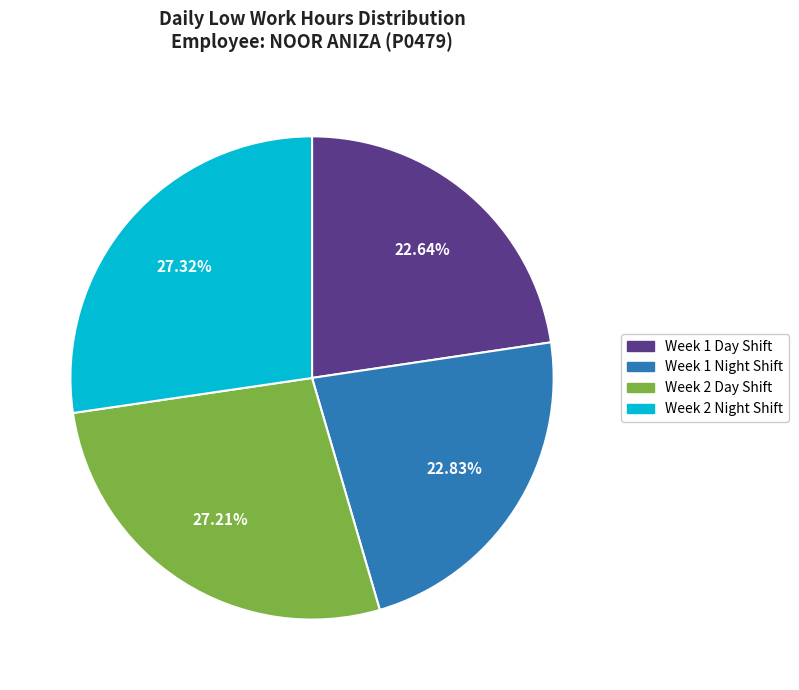

Is there a majority slice in this chart?

No